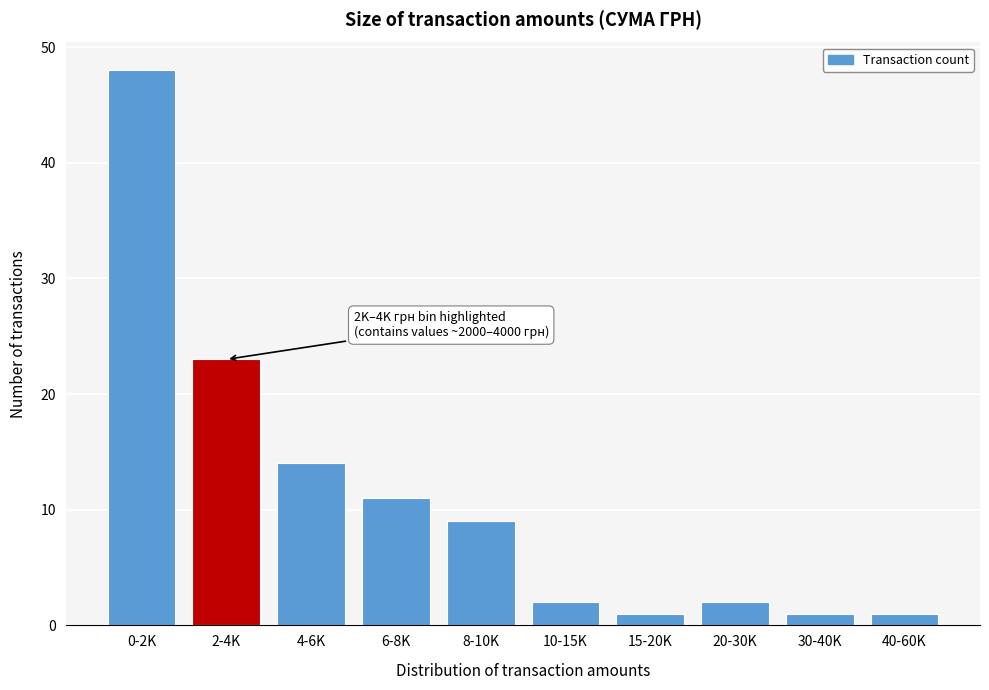

Reading left to right, what are all the values shown in this chart?

48	23	14	11	9	2	1	2	1	1